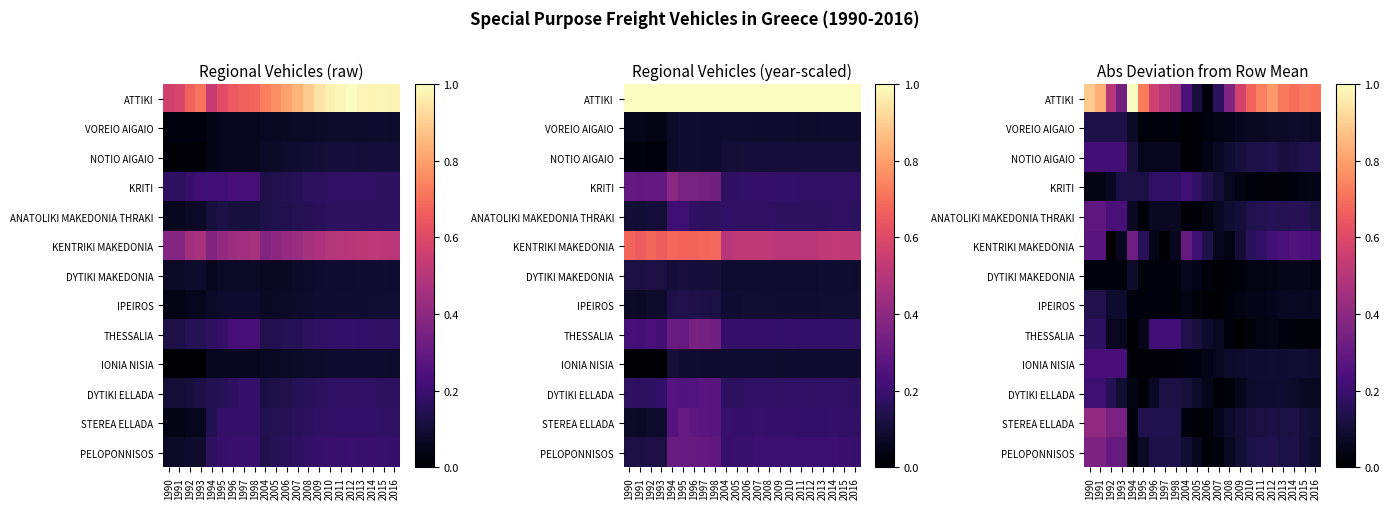

What is the difference between the maximum and second lowest values in the IPEIROS series?

0.1